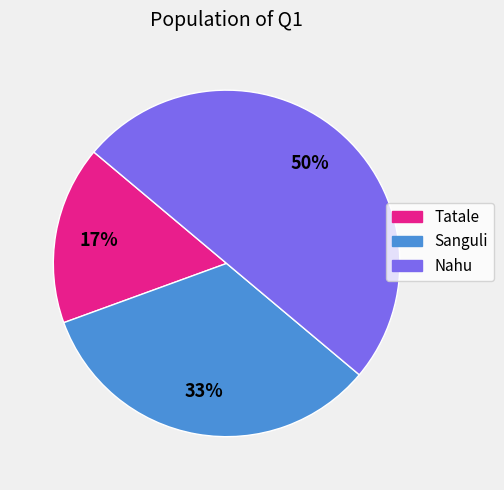

To the nearest percent, what percentage of the pie is Tatale?

17%